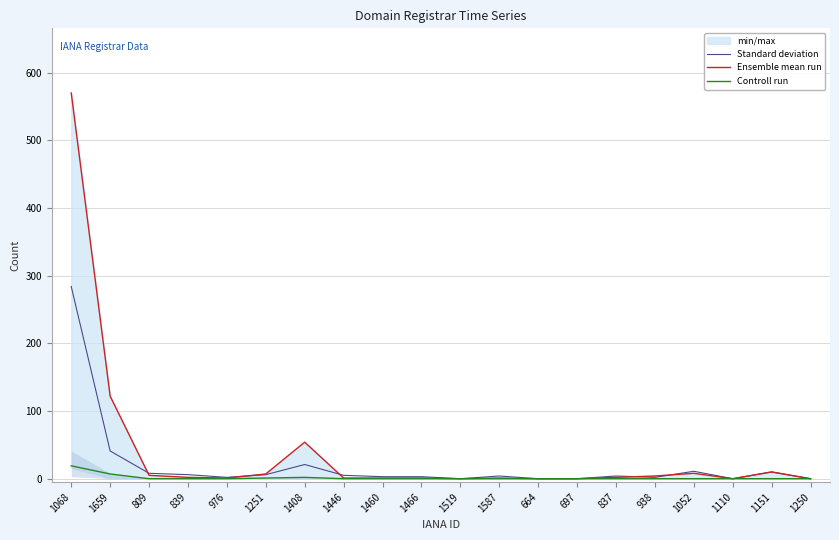

Reading left to right, what are all the values shown in this chart?

Standard deviation: 1068=284	1659=41	809=8	839=6	976=2	1251=6	1408=21	1446=5	1460=3	1466=3	1519=0	1587=4	664=0	697=0	837=4	938=2	1052=11	1110=0	1151=10	1250=0
Ensemble mean run: 1068=570	1659=122	809=5	839=2	976=1	1251=7	1408=54	1446=1	1460=1	1466=1	1519=0	1587=1	664=0	697=0	837=2	938=4	1052=8	1110=0	1151=10	1250=0
Controll run: 1068=19	1659=7	809=0	839=0	976=0	1251=1	1408=2	1446=0	1460=0	1466=0	1519=0	1587=0	664=0	697=0	837=0	938=0	1052=0	1110=0	1151=0	1250=0